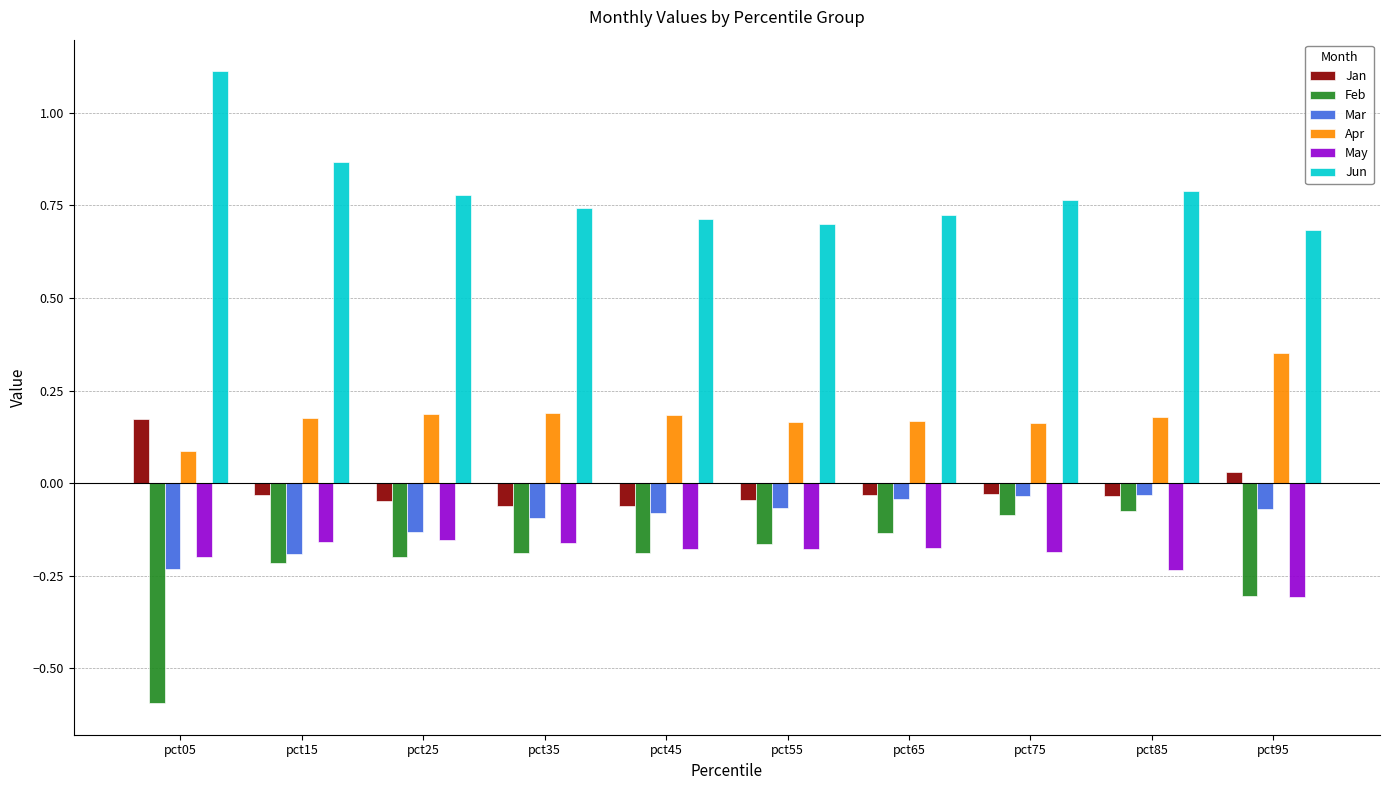

Which series has the largest range (max minus min)?

Feb